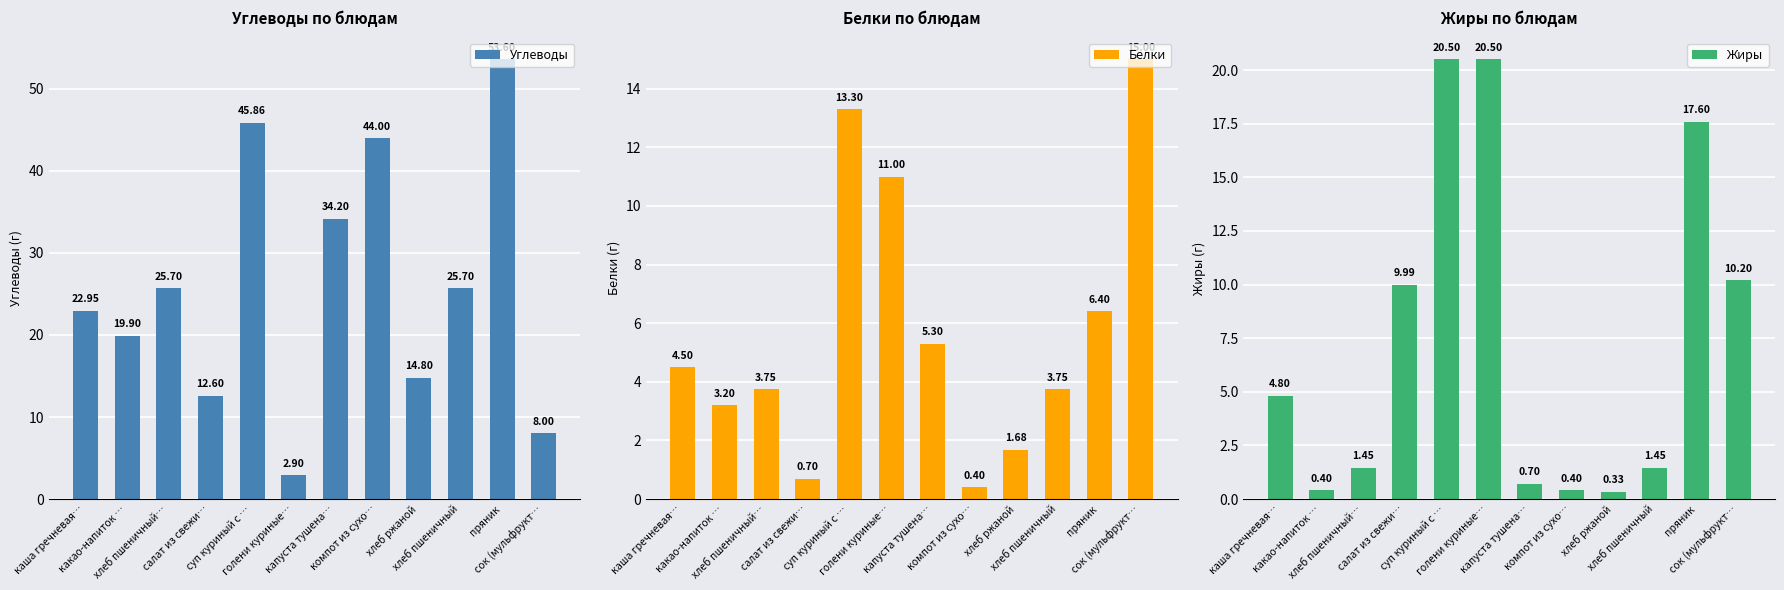

Rank the categories by Углеводы value from lowest to highest.

голени куриные…, сок (мульфрукт…, салат из свежи…, хлеб ржаной, какао-напиток …, каша гречневая…, хлеб пшеничный…, хлеб пшеничный, капуста тушена…, компот из сухо…, суп куриный с …, пряник